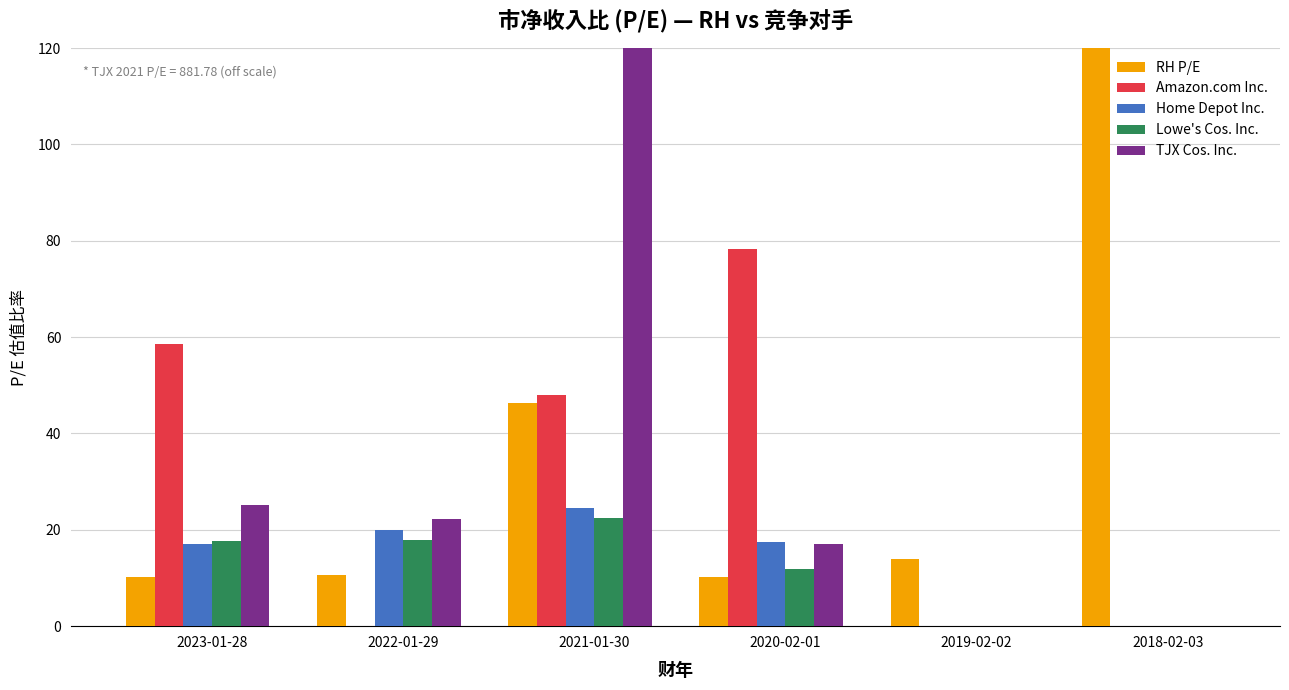

Which label corresponds to the smallest value in the chart?

2022-01-29